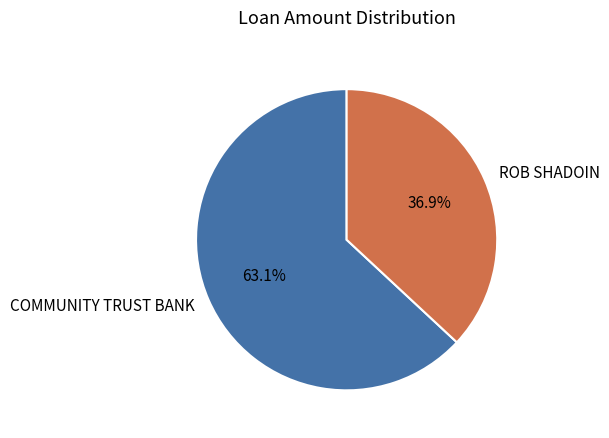

To the nearest percent, what is the average slice percentage?

50%